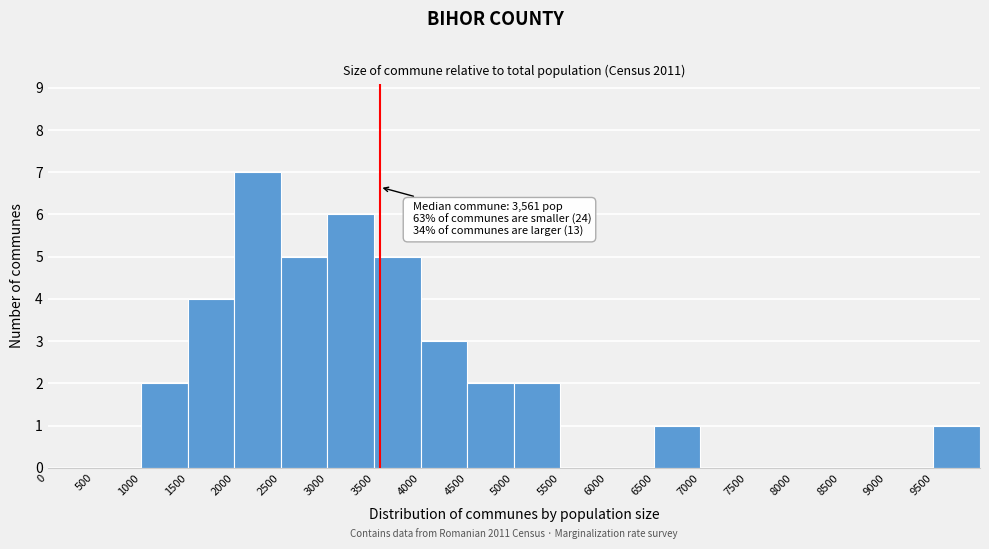

Which range on the x-axis has the tallest bar?

2000 to 2500